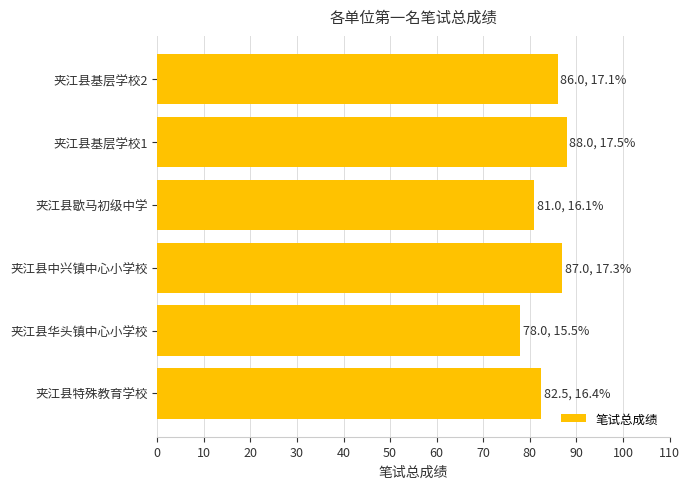

What is the average value?

83.8